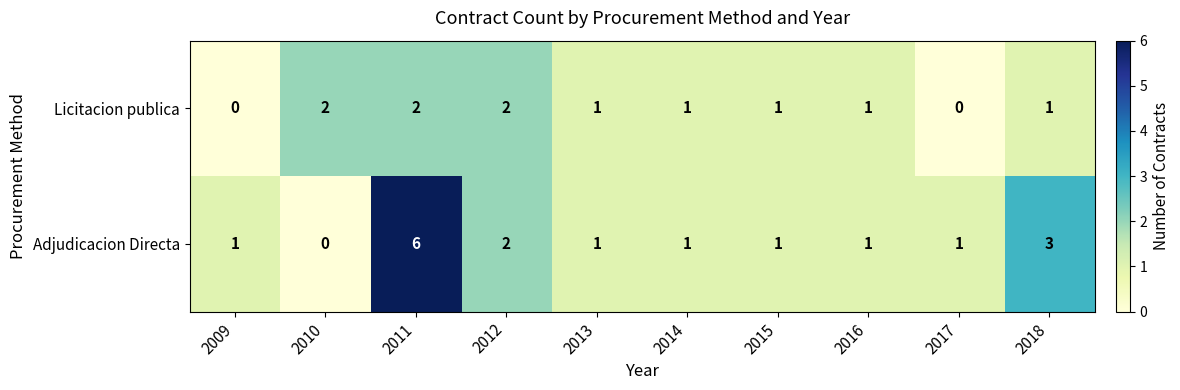

What is the sum of all Adjudicacion Directa values?

17